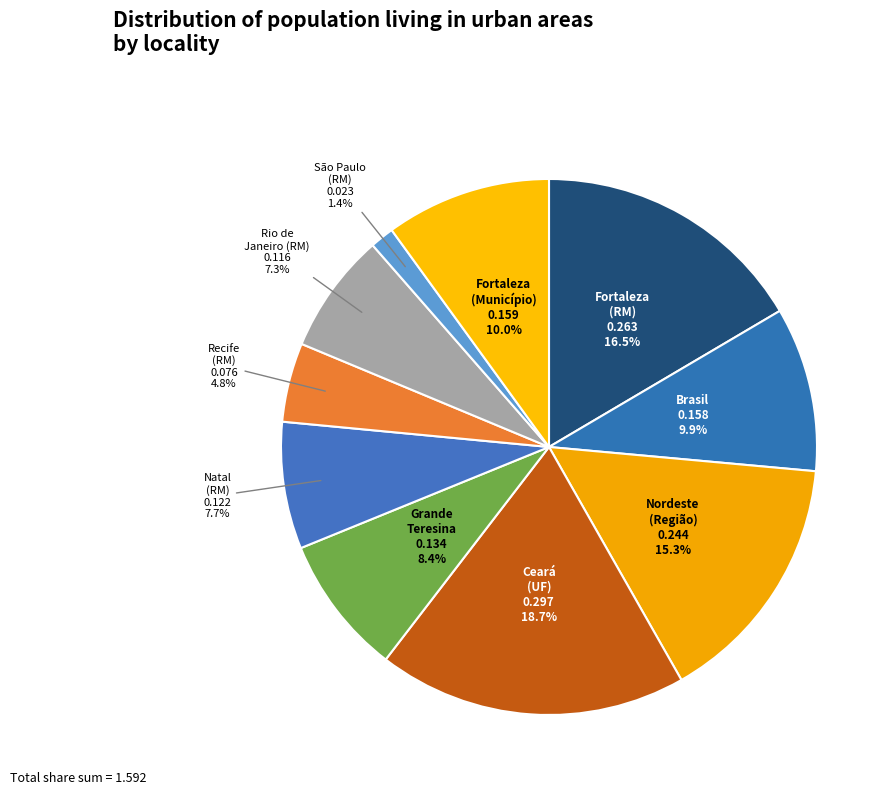

Which category has the smallest portion of the pie?

São Paulo (Região Metropolitana)